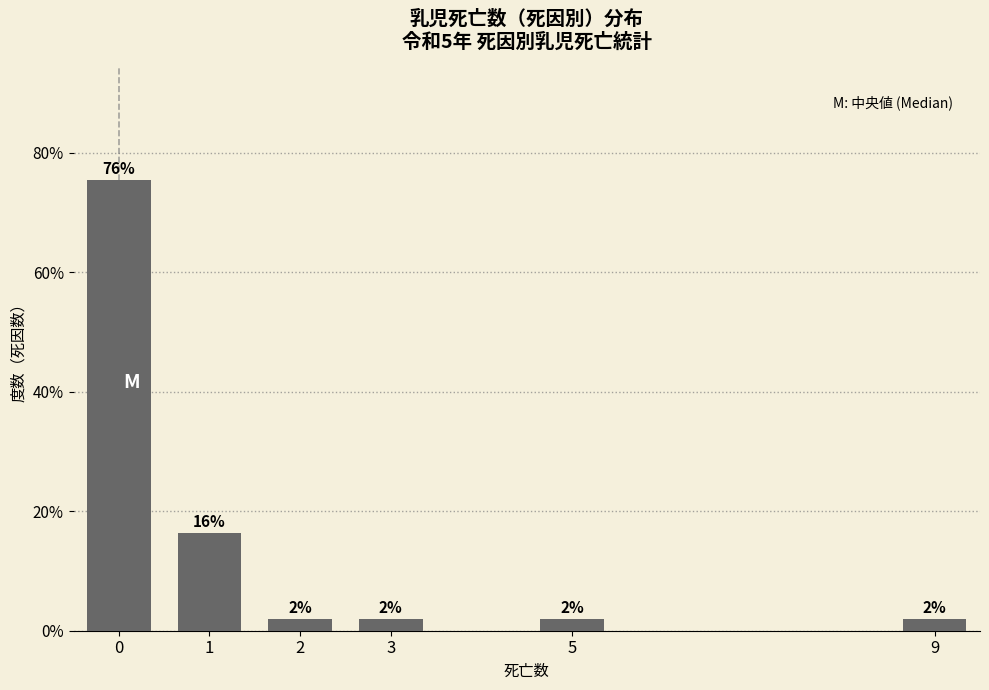

What is the greatest value displayed?

75.5